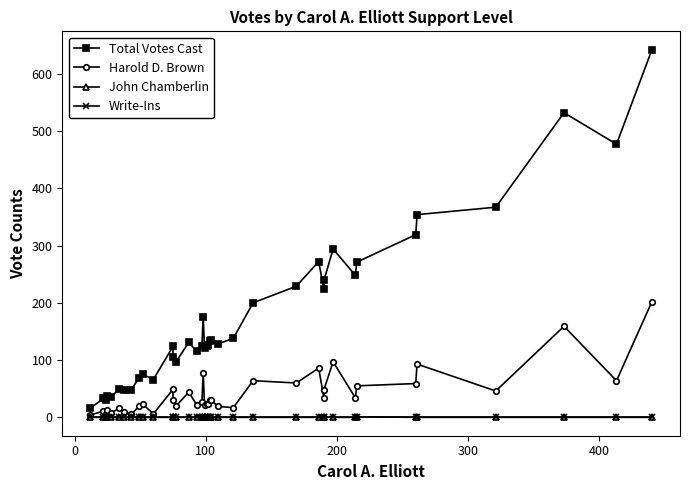

True or false: Write-Ins and John Chamberlin cross at least once.

False